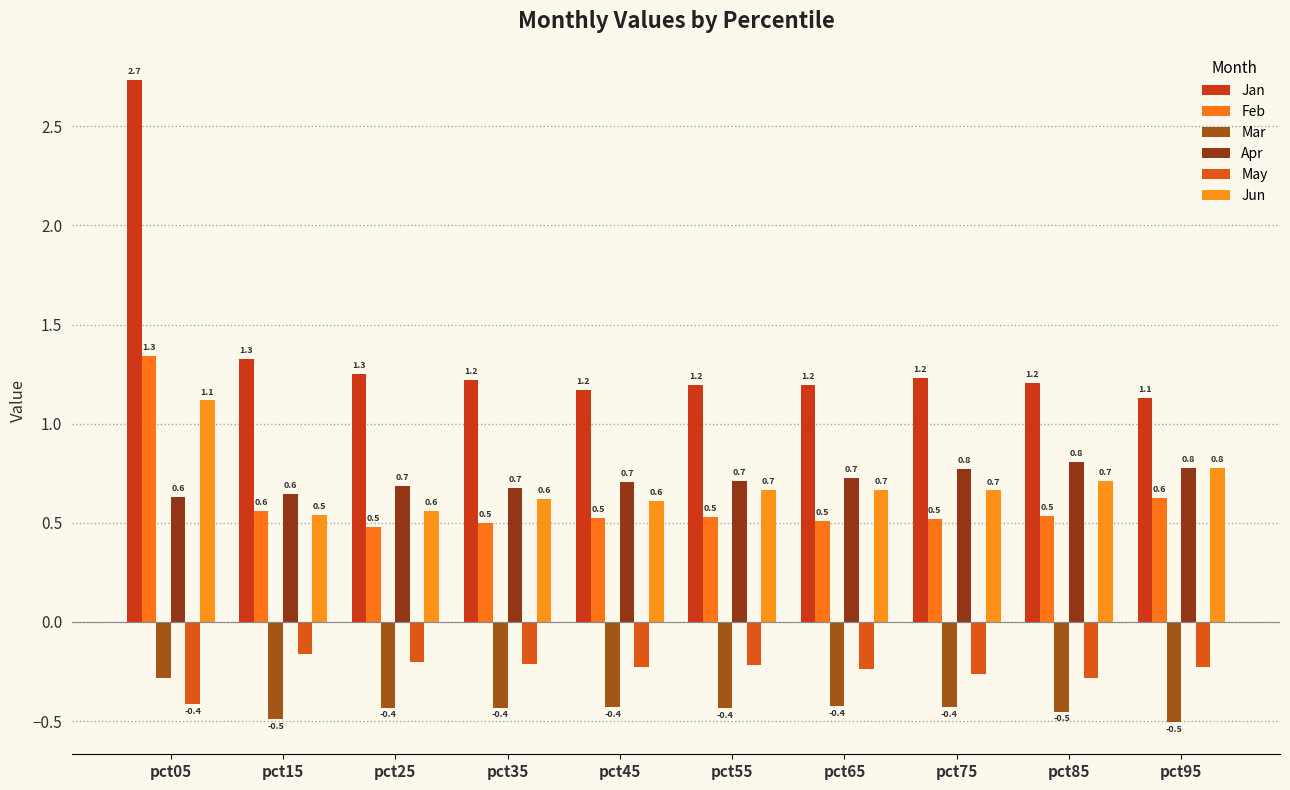

What is the value of the Feb bar at the 10th from the left?

0.6